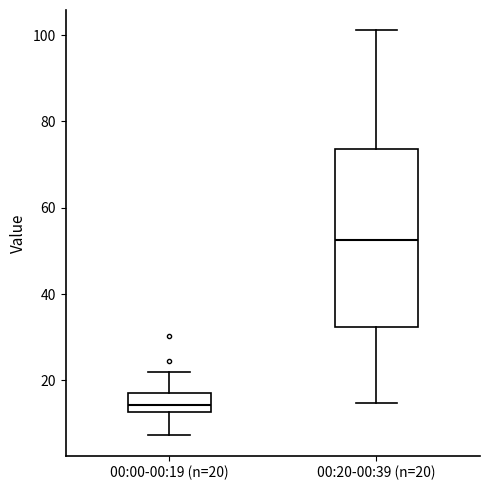

Where is the lower edge of the box for 00:00-00:19 (n=20) on the y-axis? The values are not printed on the chart, so give them approximately, as read against the axis.

12